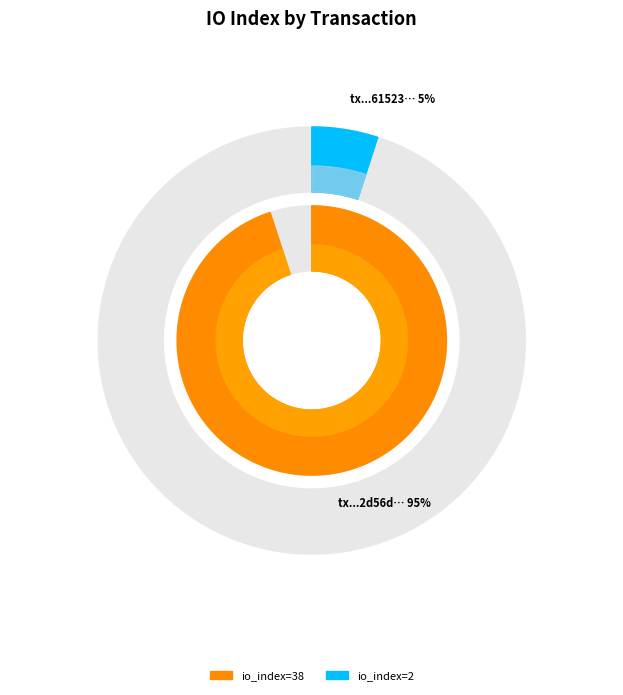

Which has a higher value, tx_hash_2_io_index or tx_hash_1_io_index?

tx_hash_1_io_index